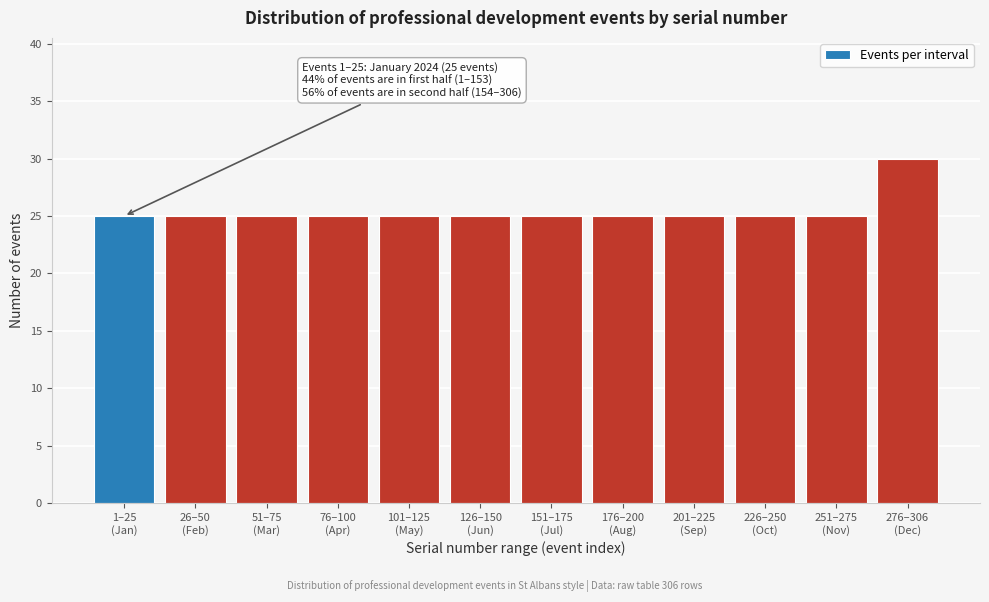

Reading right to left, extract all data points from this chart.

30	25	25	25	25	25	25	25	25	25	25	25